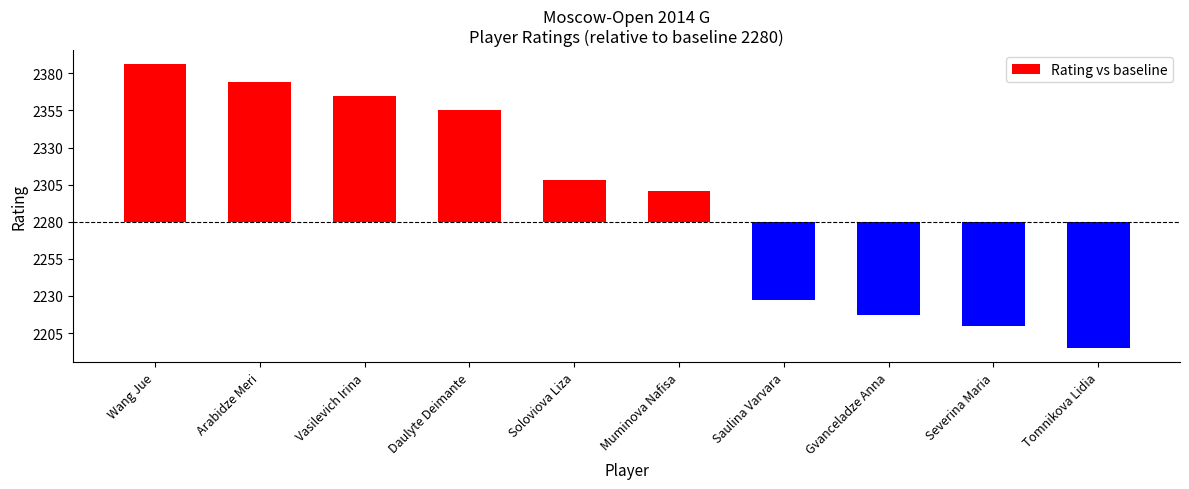

Approximately how many times larger is the value at Arabidze Meri compared to Wang Jue?

0.9